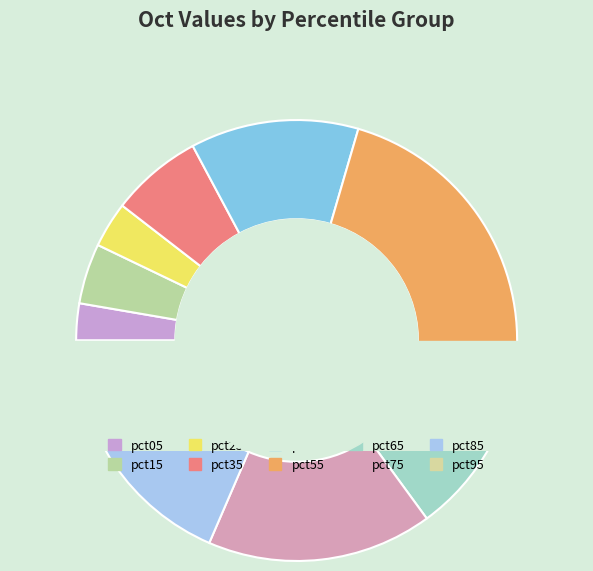

The pct35 slice represents 7% of the pie. True or false?

True